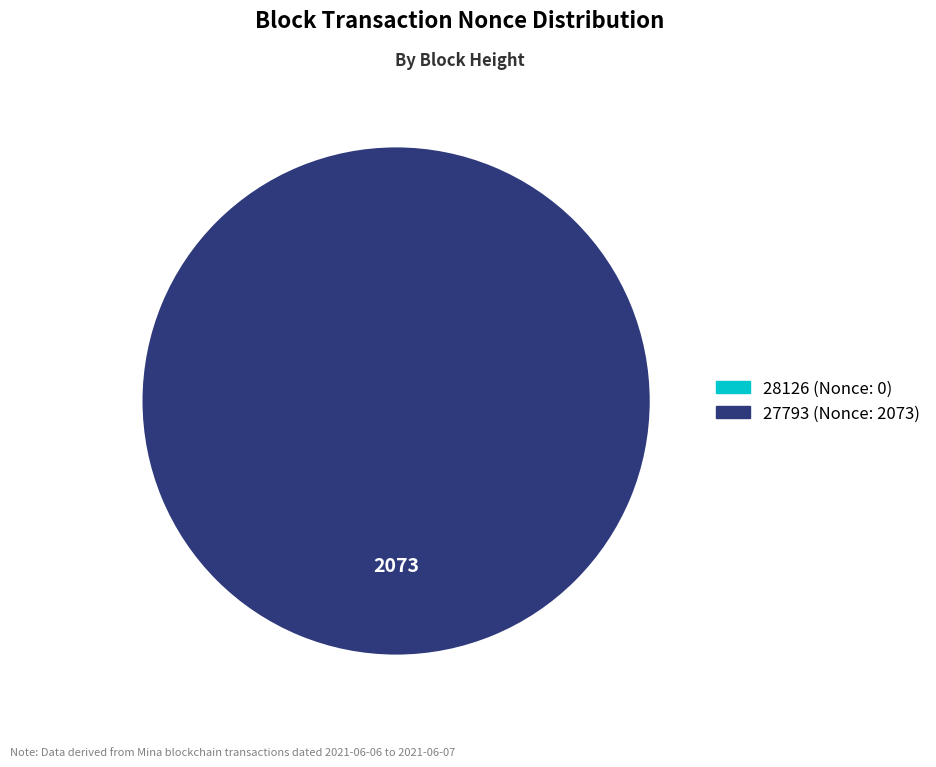

Is there a majority slice in this chart?

Yes